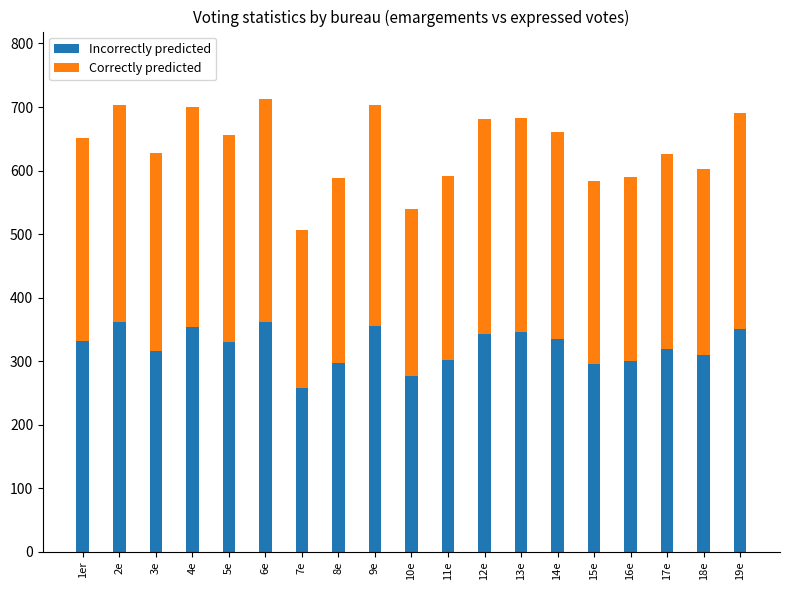

What is the lowest value of the Incorrectly predicted series?

258